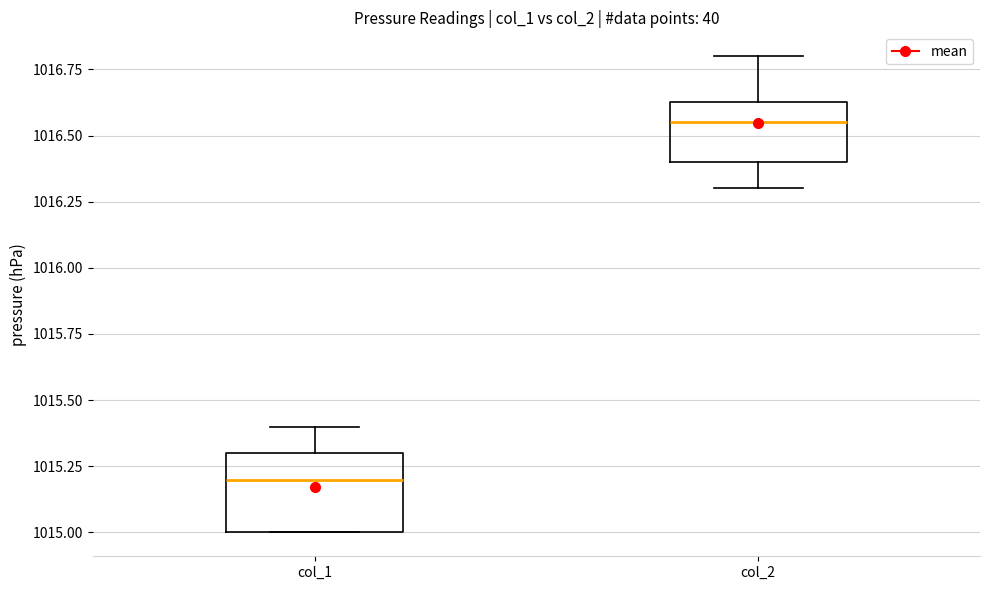

Reading left to right, read every box against the y-axis: the position of its median line, the range the box covers, and the ends of its whiskers. The values are not printed on the chart, so give them approximately, as read against the axis.

col_1: median 1015.20, box 1015.00 to 1015.30, whiskers 1015.00 to 1015.40
col_2: median 1016.55, box 1016.40 to 1016.65, whiskers 1016.30 to 1016.80